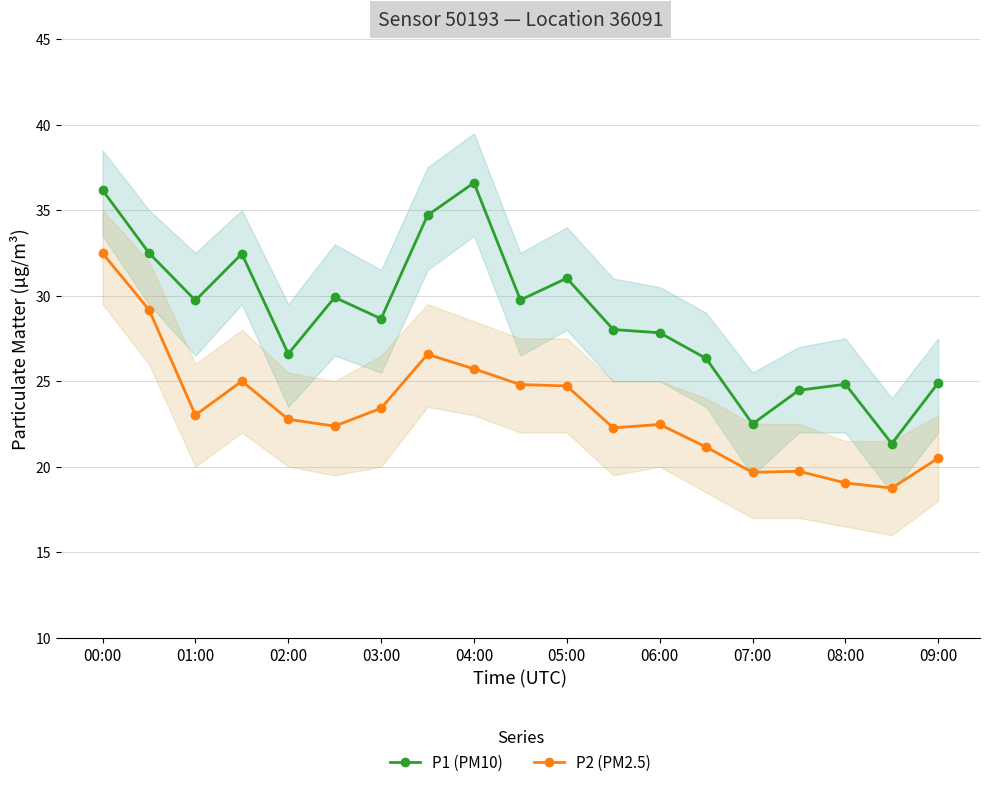

How many lines are shown in the chart?

2